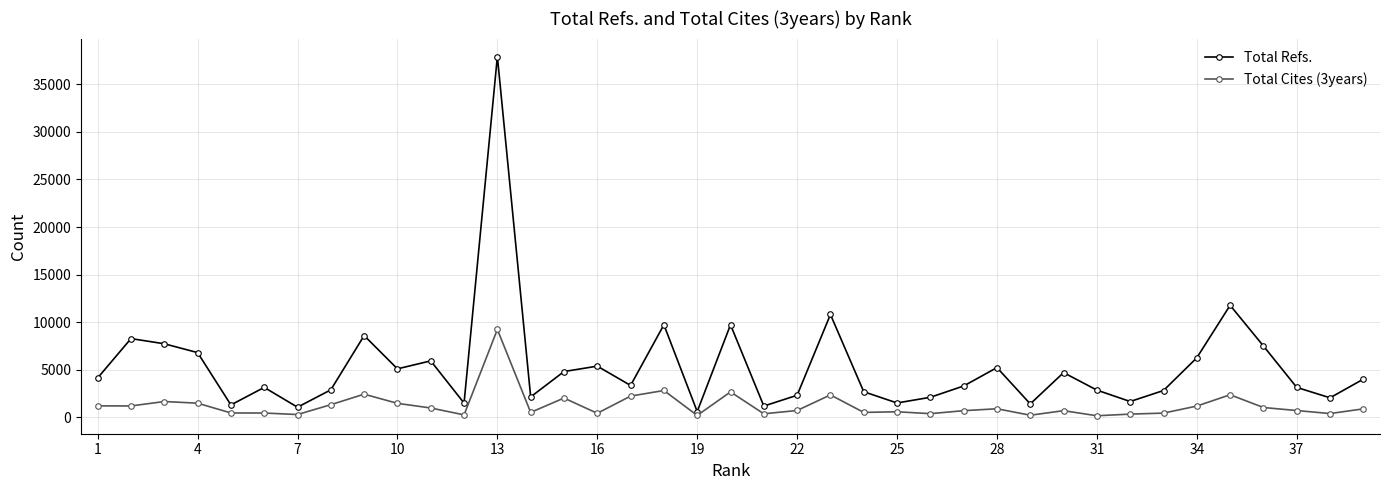

What is the maximum value shown in the chart?

37935